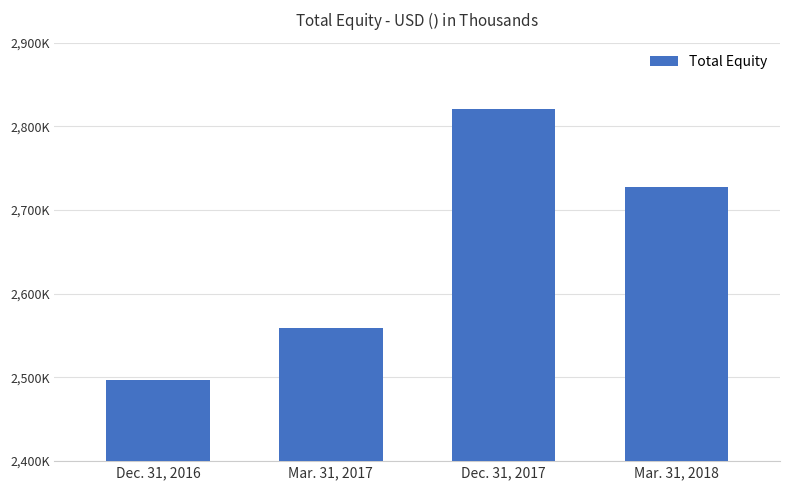

True or false: the data shows 3569248 at Mar. 31, 2017.

False